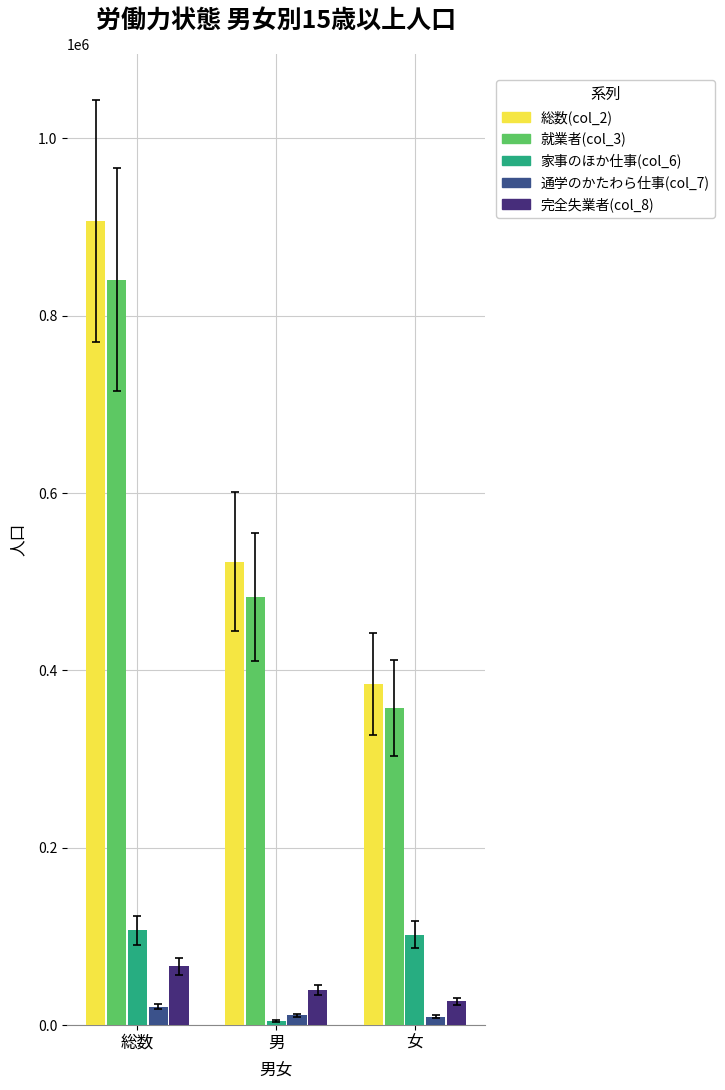

What is the label of the 3rd bar from the left?

女